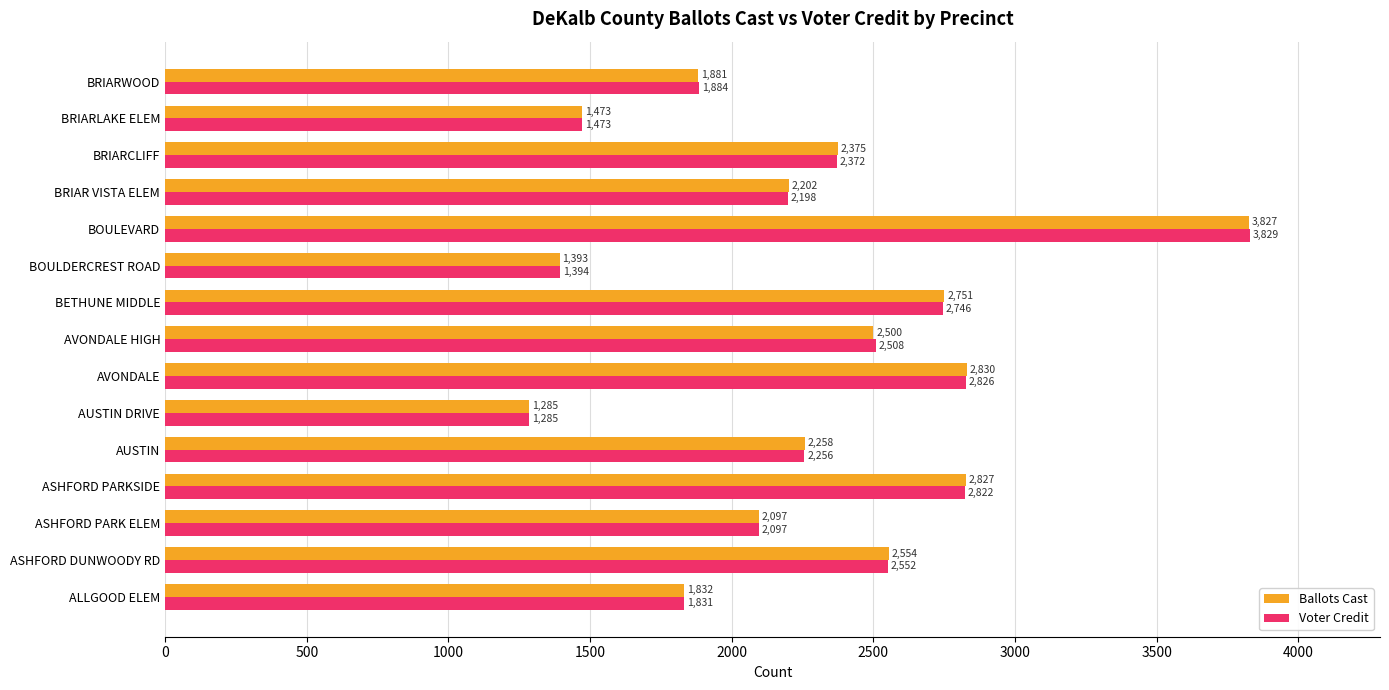

What is the difference between the Voter Credit values at ASHFORD PARK ELEM and BRIARWOOD?

213